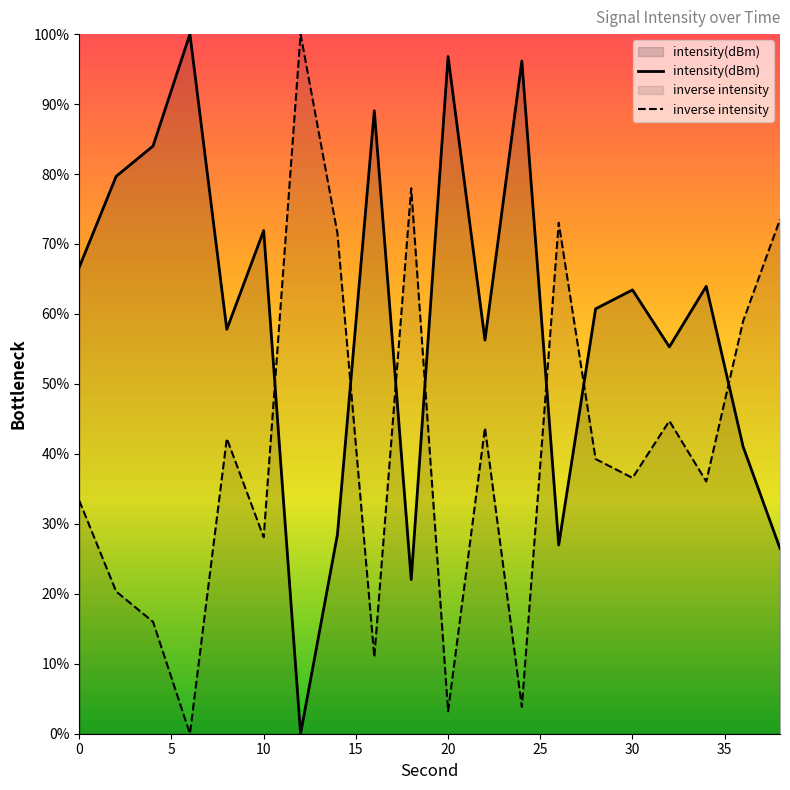

What is the difference between the maximum and second lowest values?

78.0